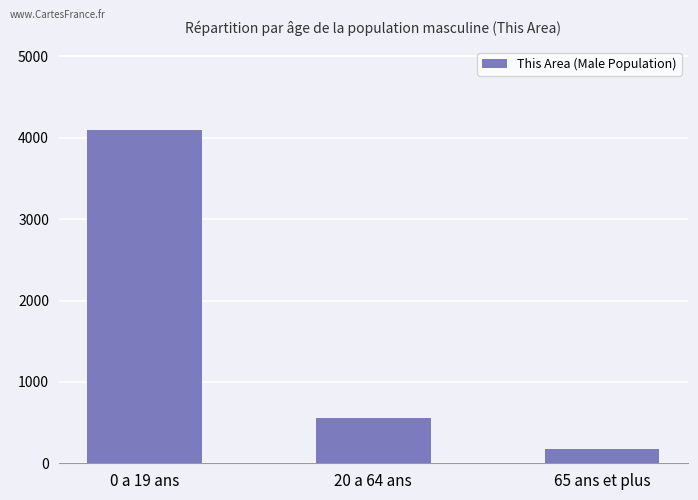

Rank the categories by value from highest to lowest.

0 a 19 ans, 20 a 64 ans, 65 ans et plus